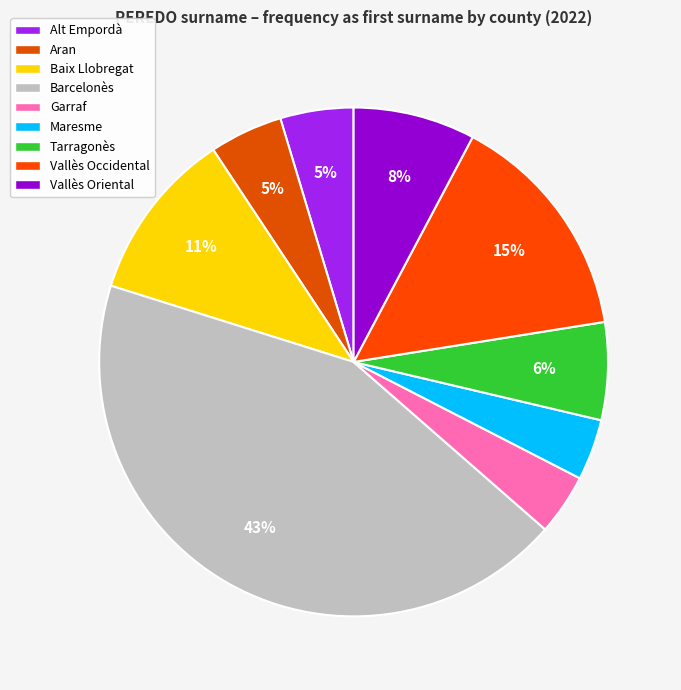

To the nearest percent, what percentage of the pie is Vallès Oriental?

8%